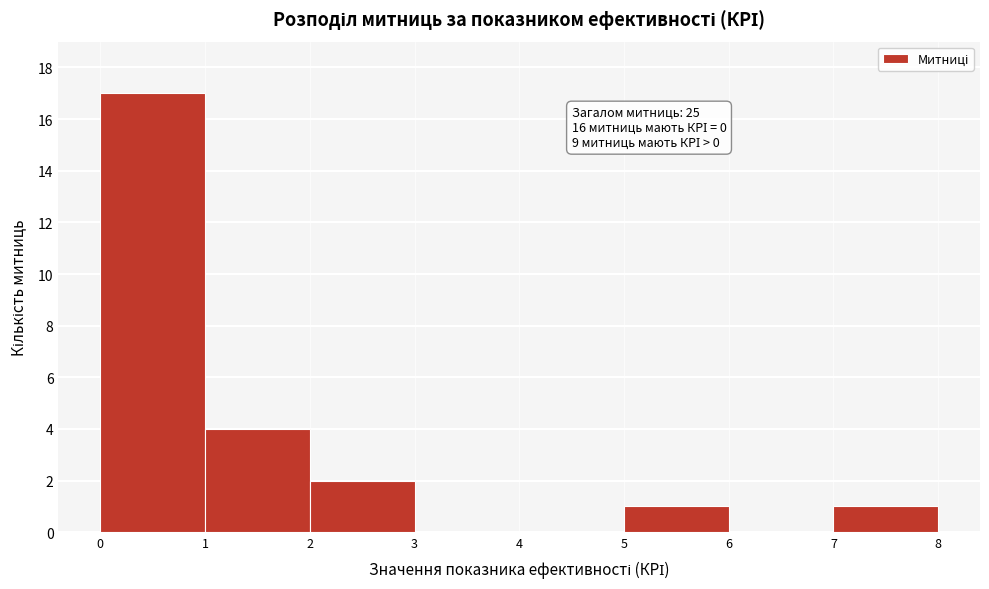

Which range on the x-axis has the tallest bar?

0 to 1